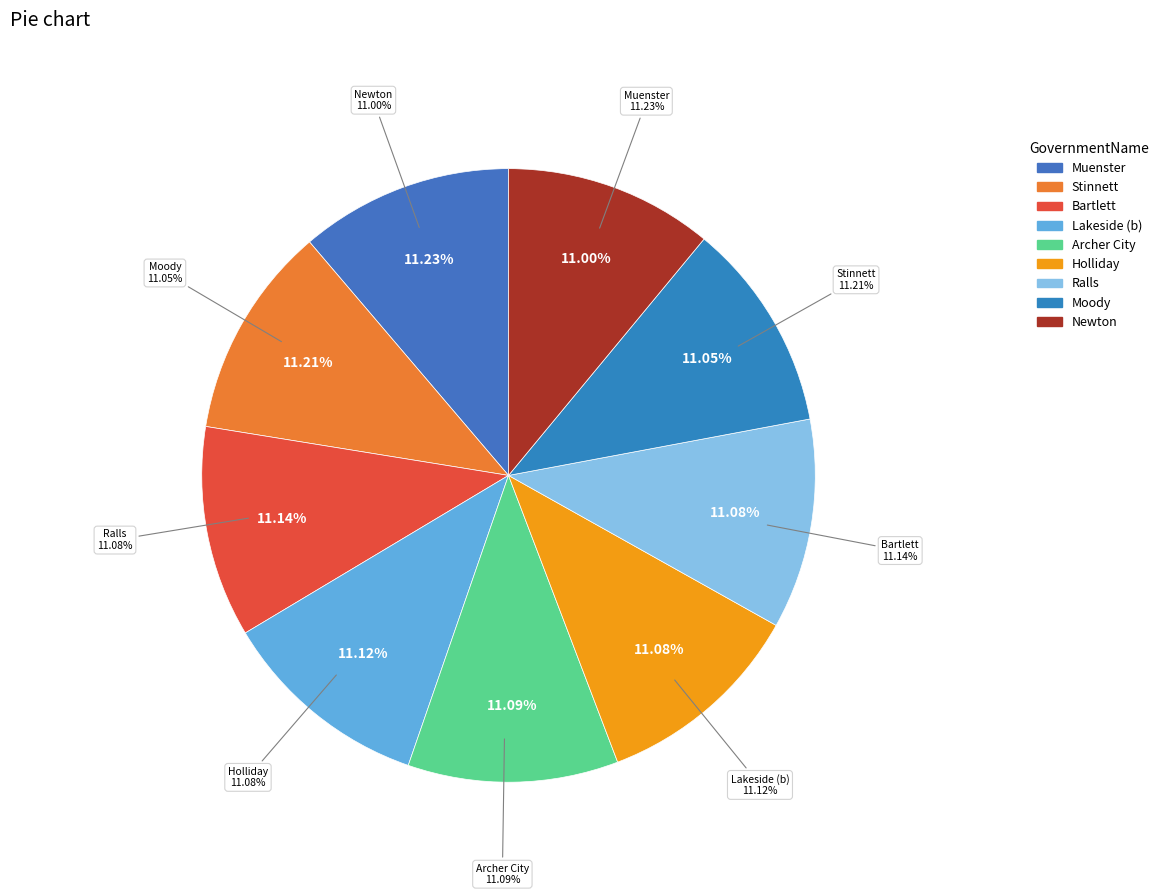

Combined, do Moody and Bartlett account for over 50%?

No